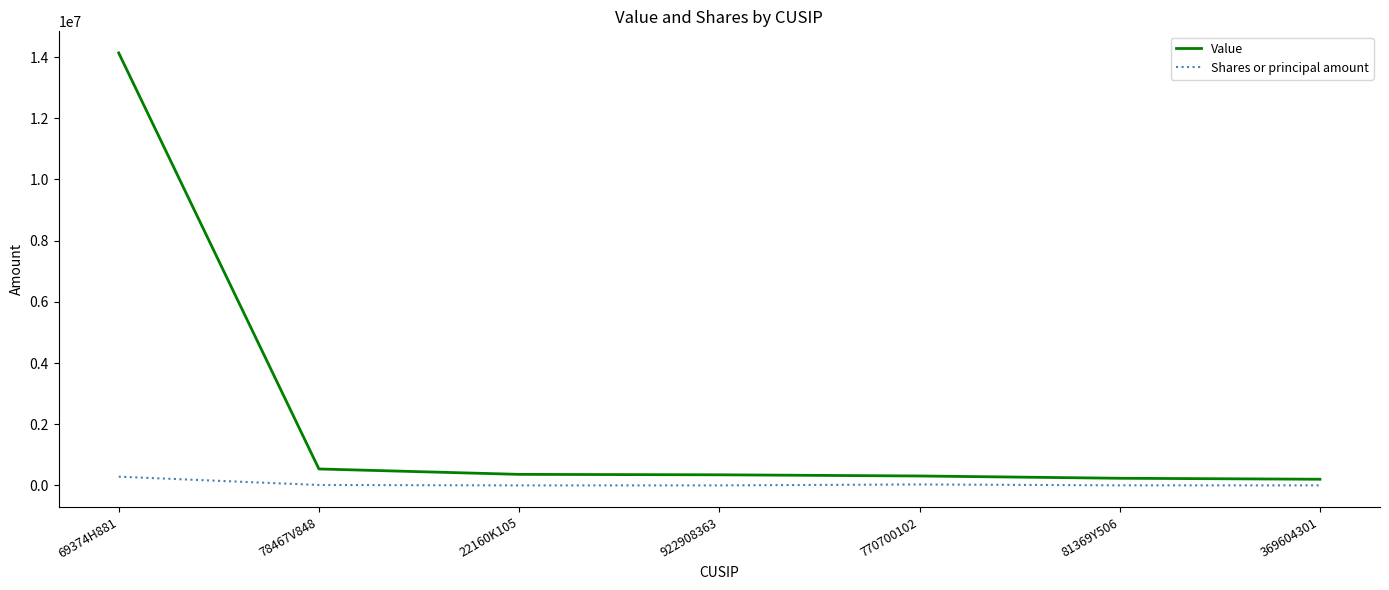

What is the sum of the Shares or principal amount values at 922908363 and 78467V848?

14804